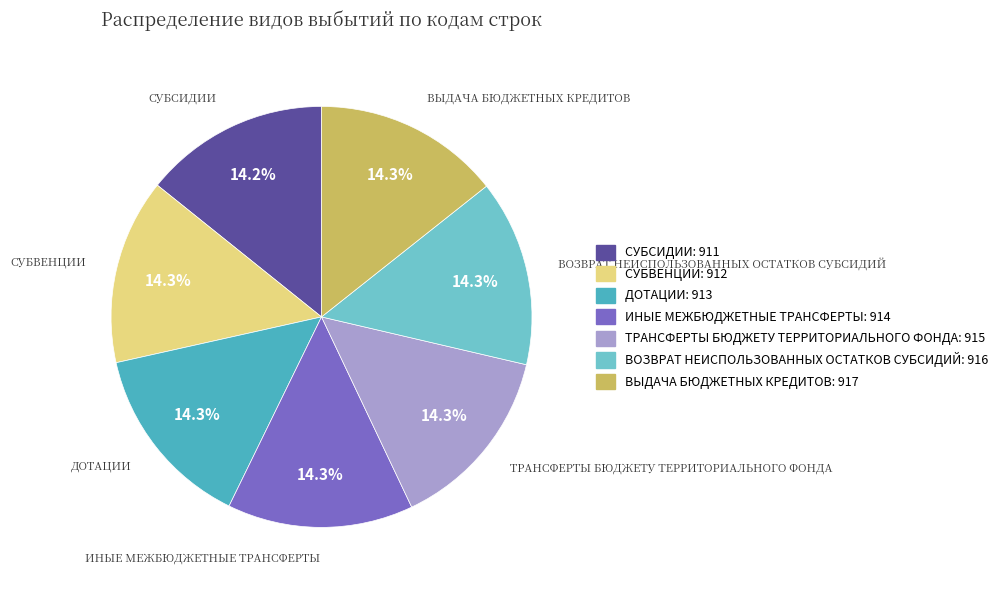

Is there any slice that represents more than half of the pie?

No